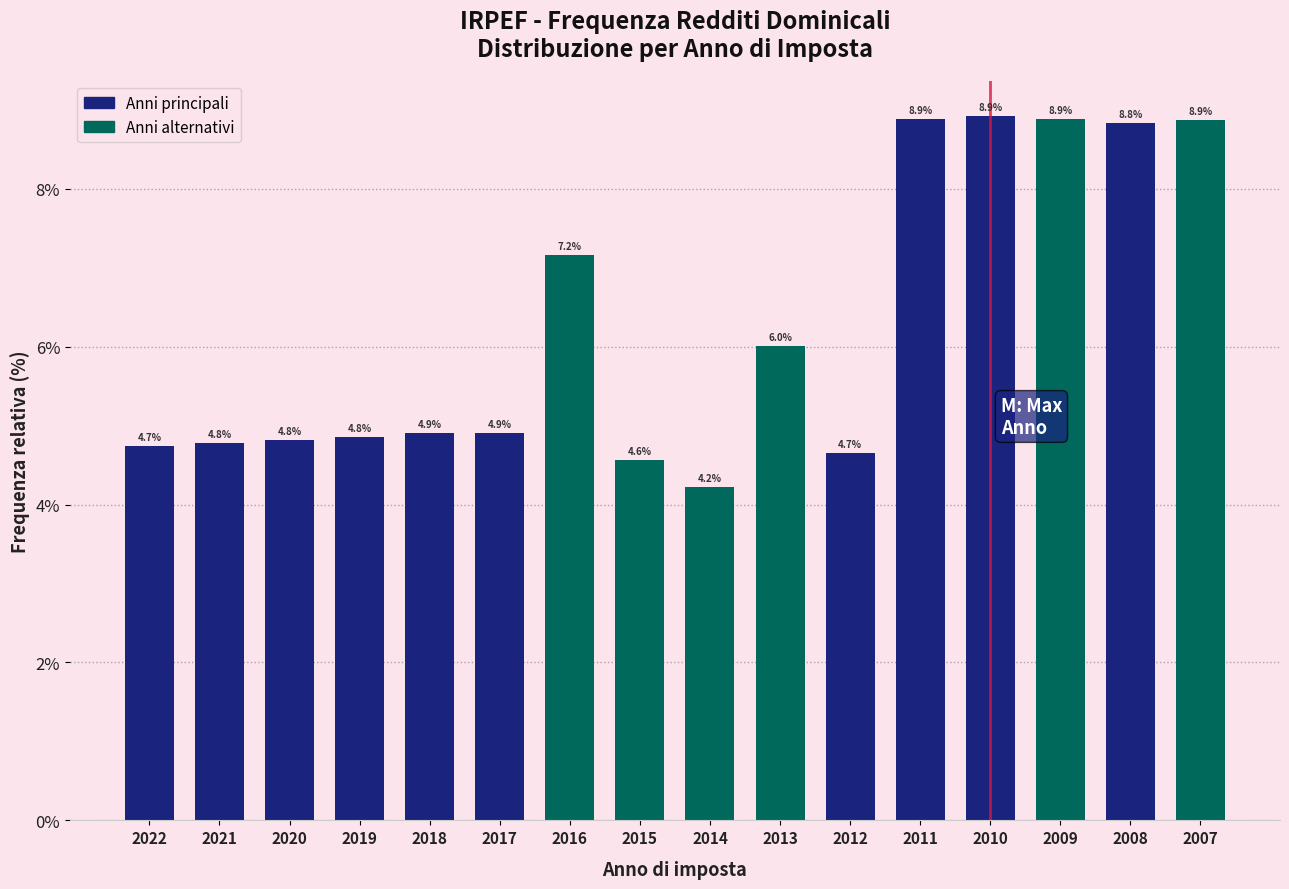

Reading left to right, list all the values displayed in this chart.

4.7	4.8	4.8	4.8	4.9	4.9	7.2	4.6	4.2	6.0	4.7	8.9	8.9	8.9	8.8	8.9